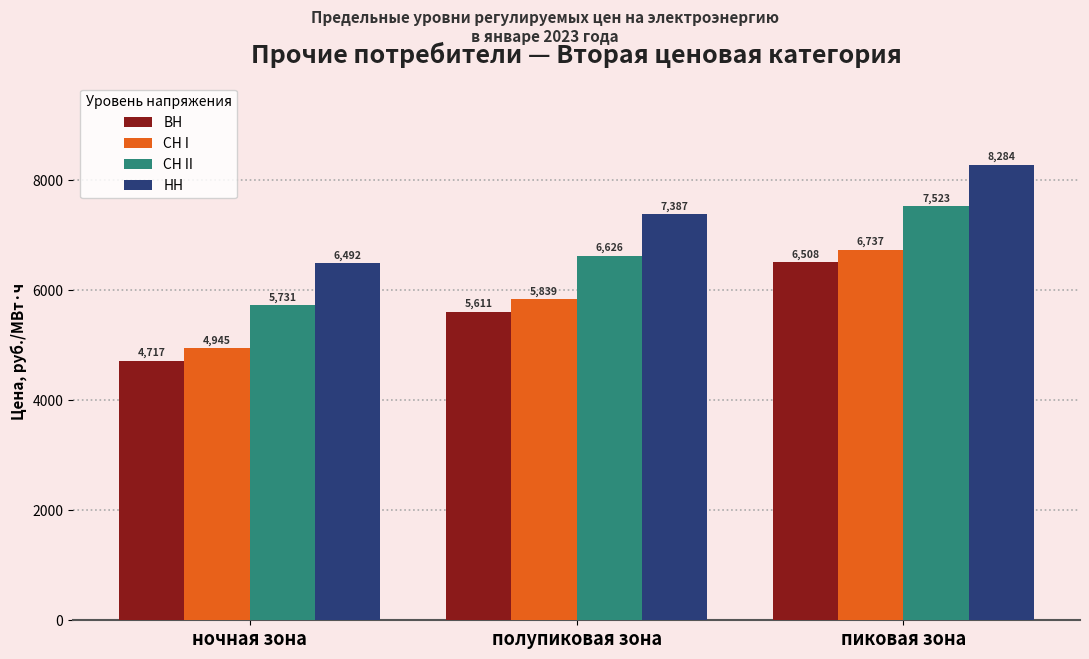

At which label does СН I reach its minimum?

ночная зона